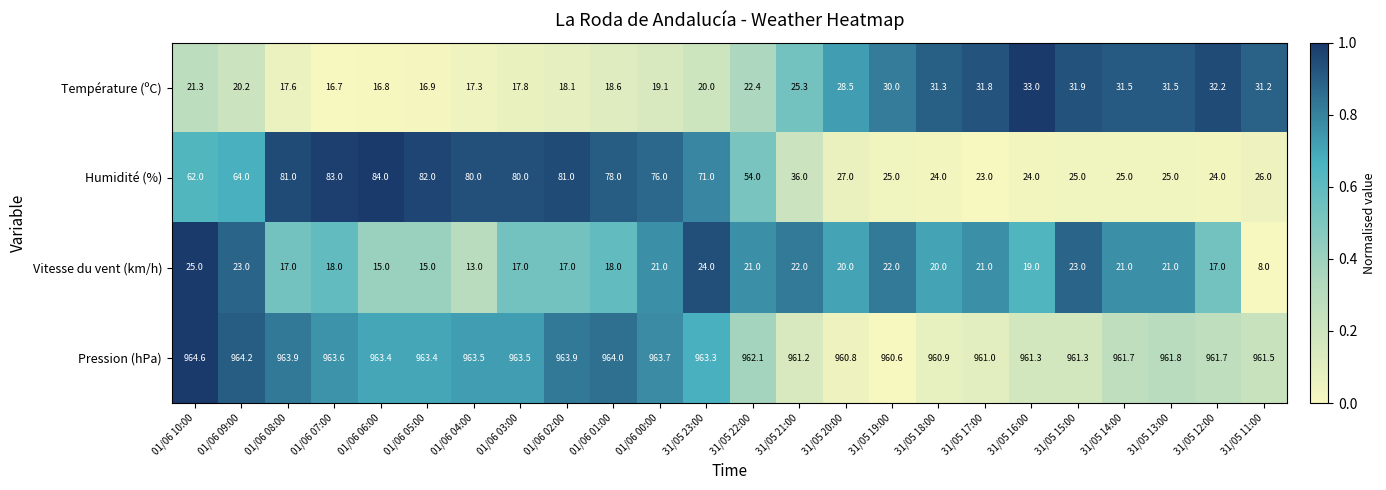

Read the Humidité (%) value at 31/05 13:00.

25.0